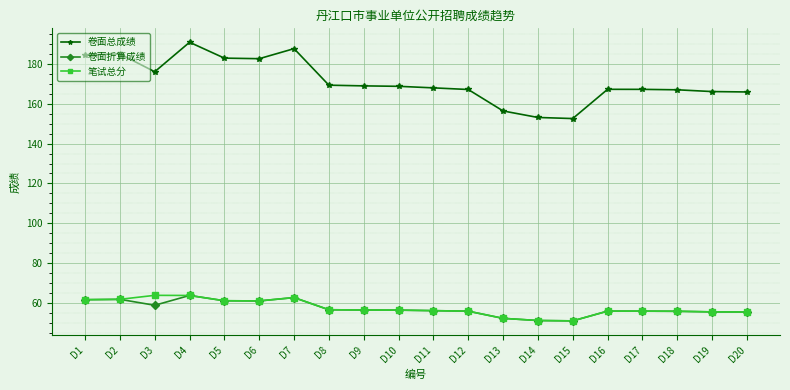

True or false: 卷面总成绩 and 笔试总分 cross at least once.

False